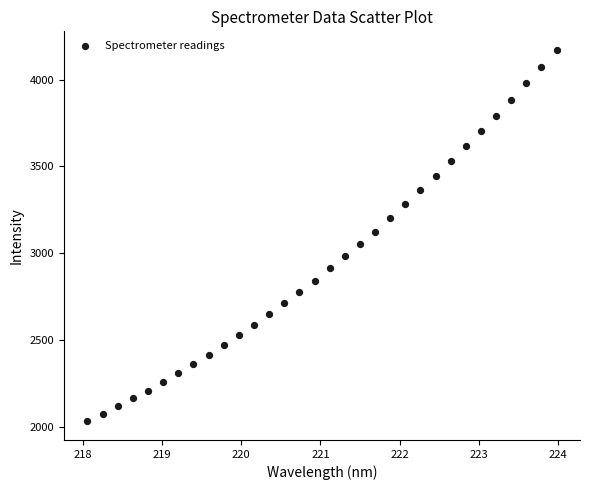

What is the range of Y values (max minus min)?

2141.1